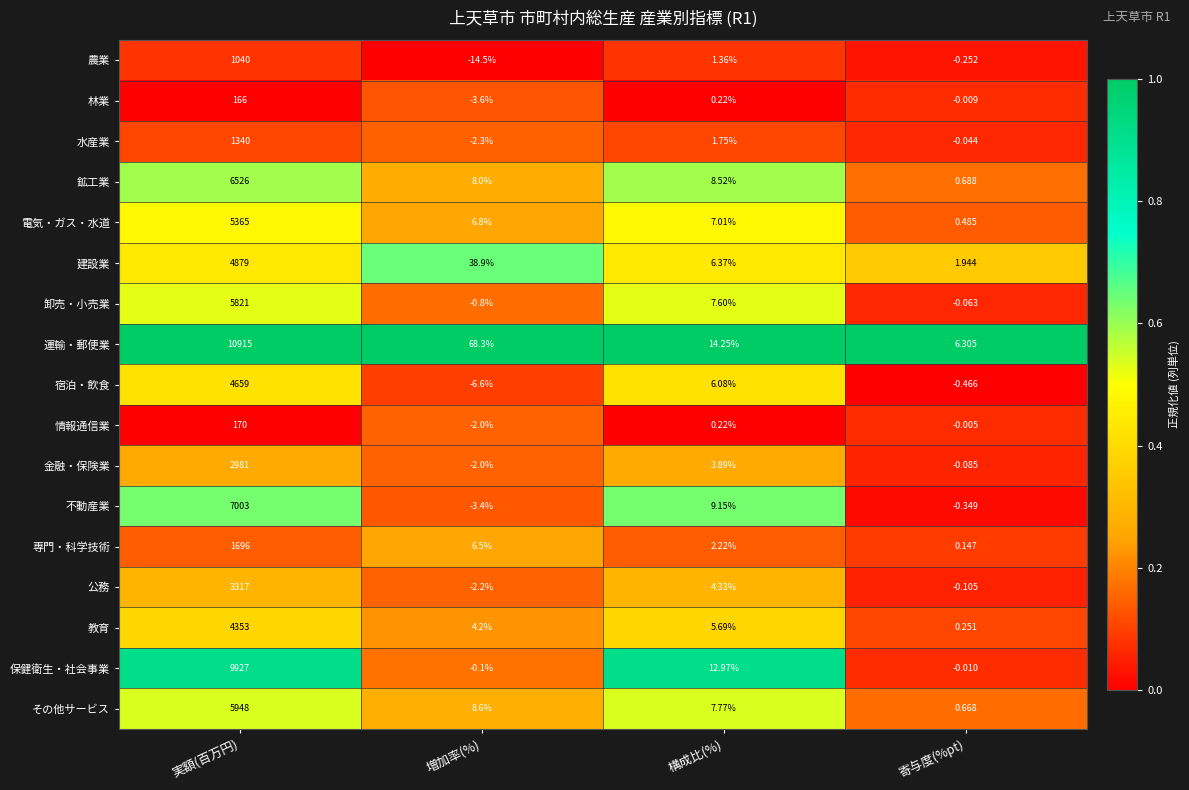

Rank the categories by 卸売・小売業 value from highest to lowest.

実額(百万円), 構成比(%), 寄与度(%pt), 増加率(%)